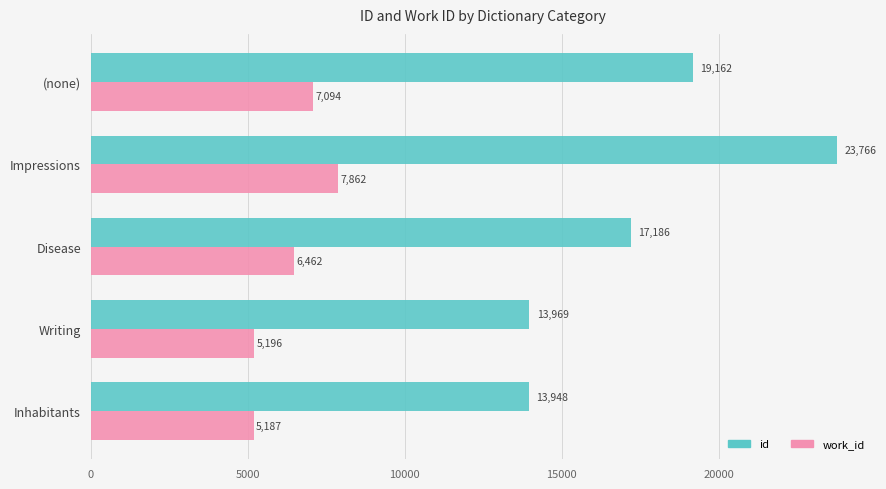

What is the highest value of the work_id series?

7862